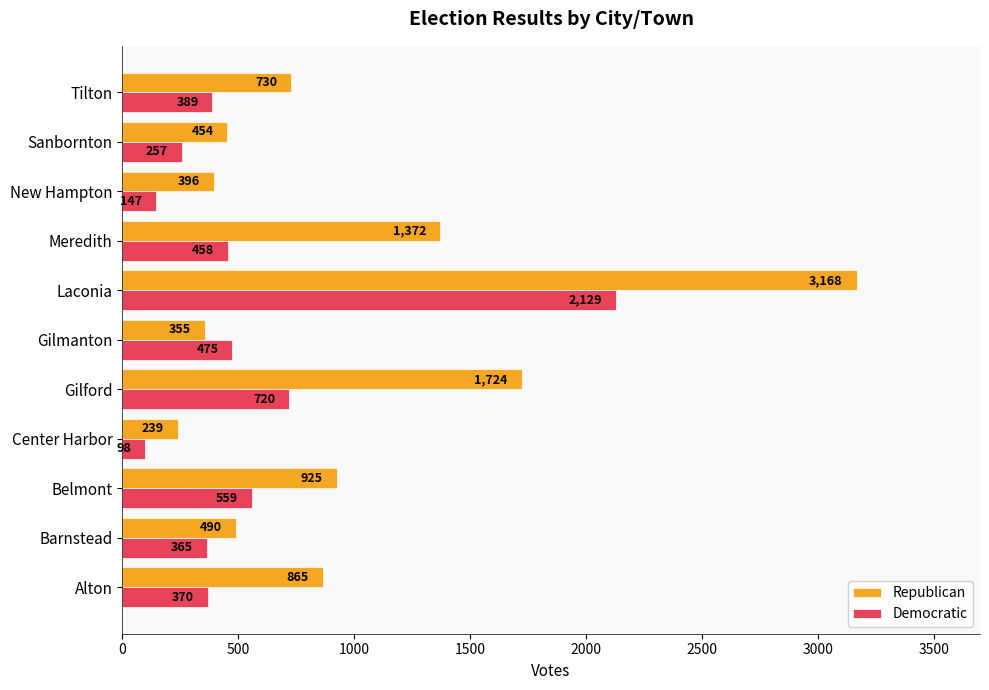

The Democratic series shows 294 at Meredith. True or false?

False